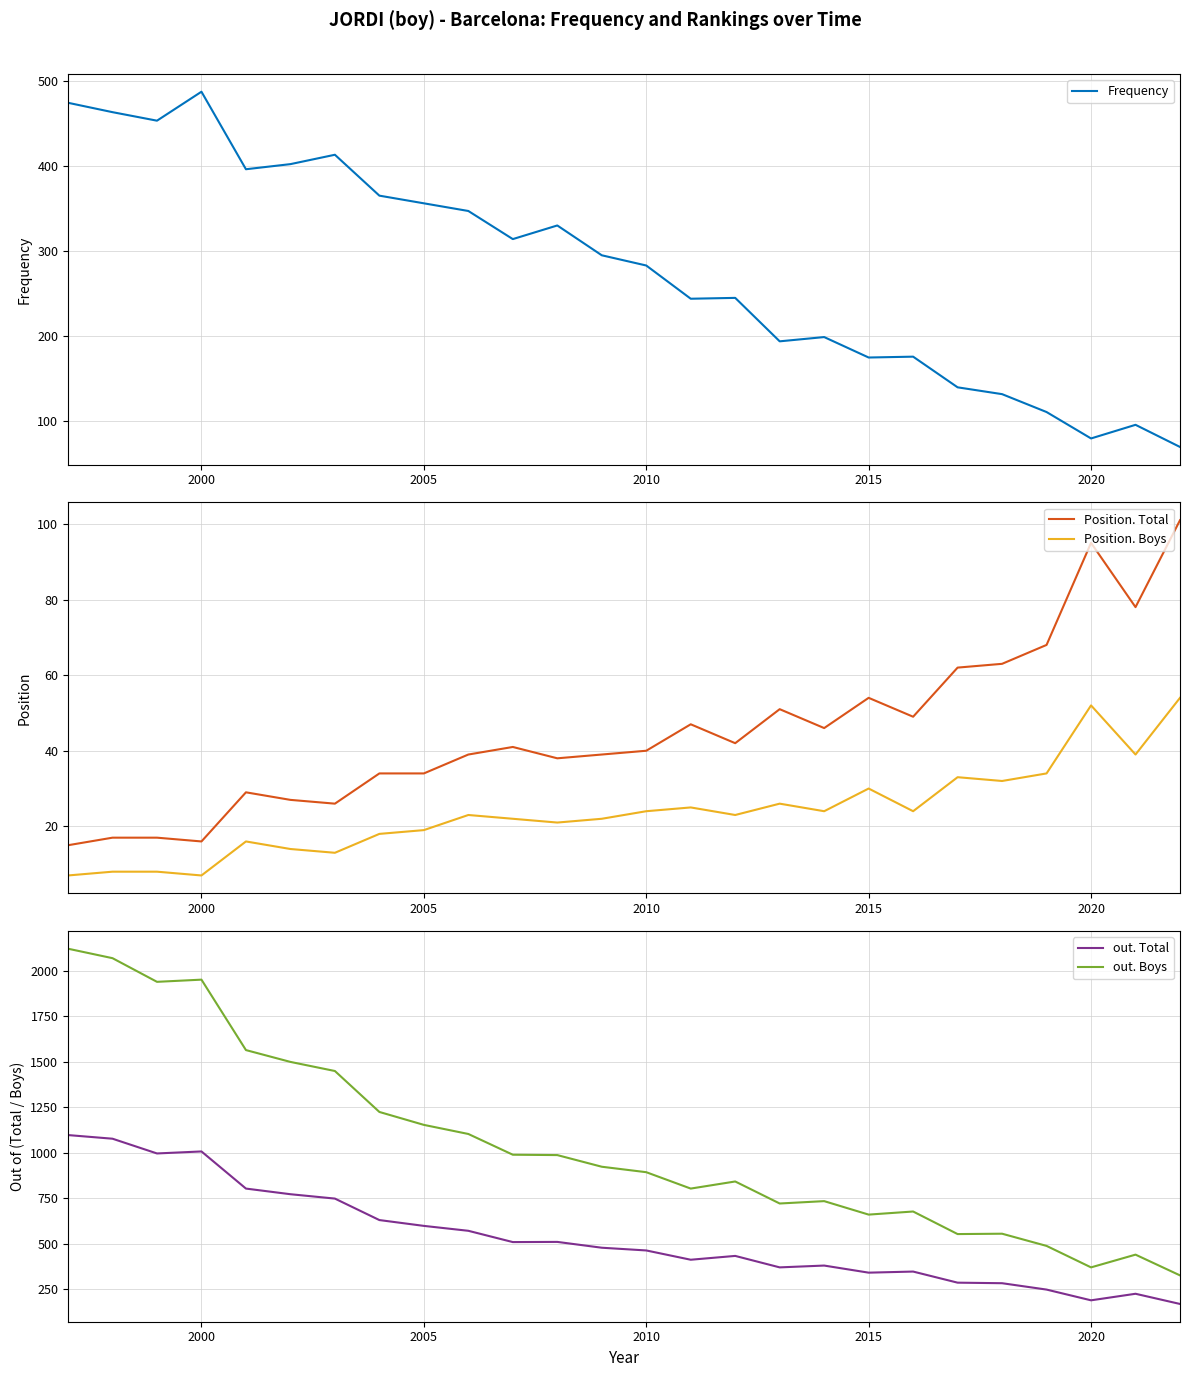

What is the sum of the Frequency values at 2015 and 2010?

458